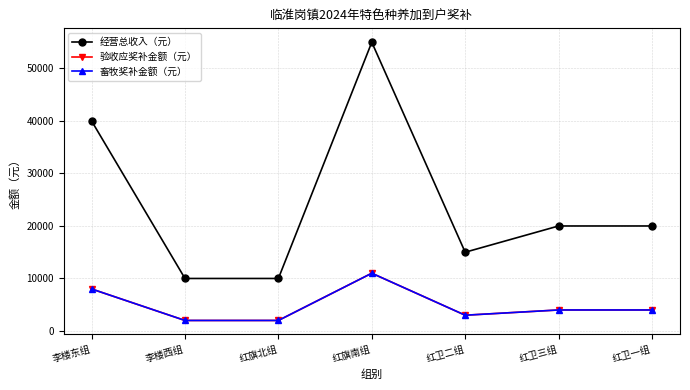

Reading right to left, list all the values displayed in this chart.

经营总收入（元）: 20000	20000	15000	55000	10000	10000	40000
验收应奖补金额（元）: 4000	4000	3000	11000	2000	2000	8000
畜牧奖补金额（元）: 4000	4000	3000	11000	2000	2000	8000